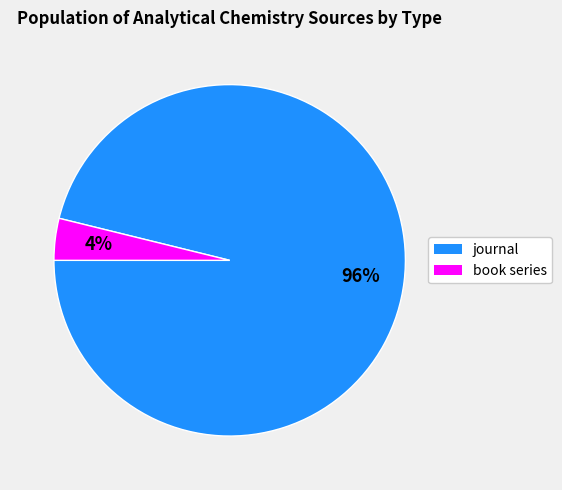

Which slice is the largest?

journal